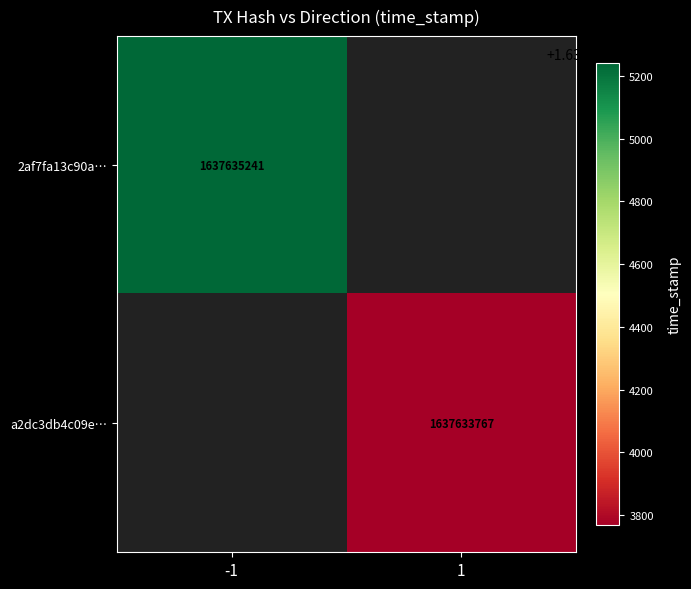

The a2dc3db4c09e2ecc8113e1fef34f96f2dc3b2ff series shows 1 at 0. True or false?

True